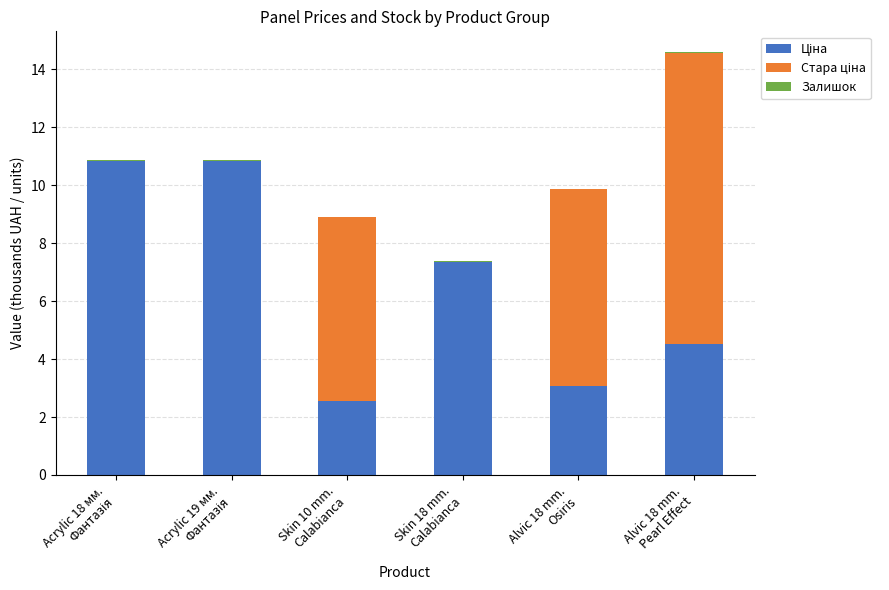

How many distinct data groups are displayed?

3